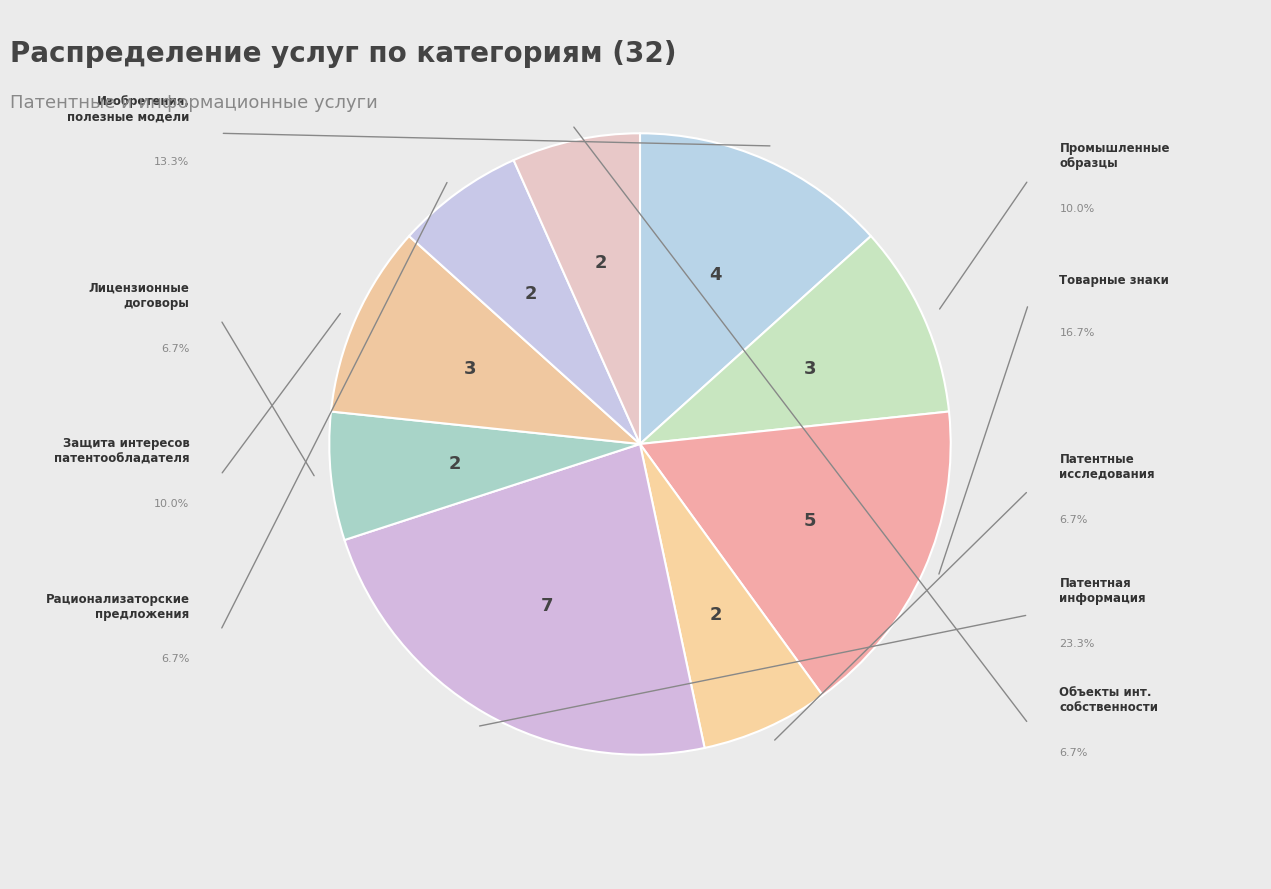

Count the number of slices in the pie.

9